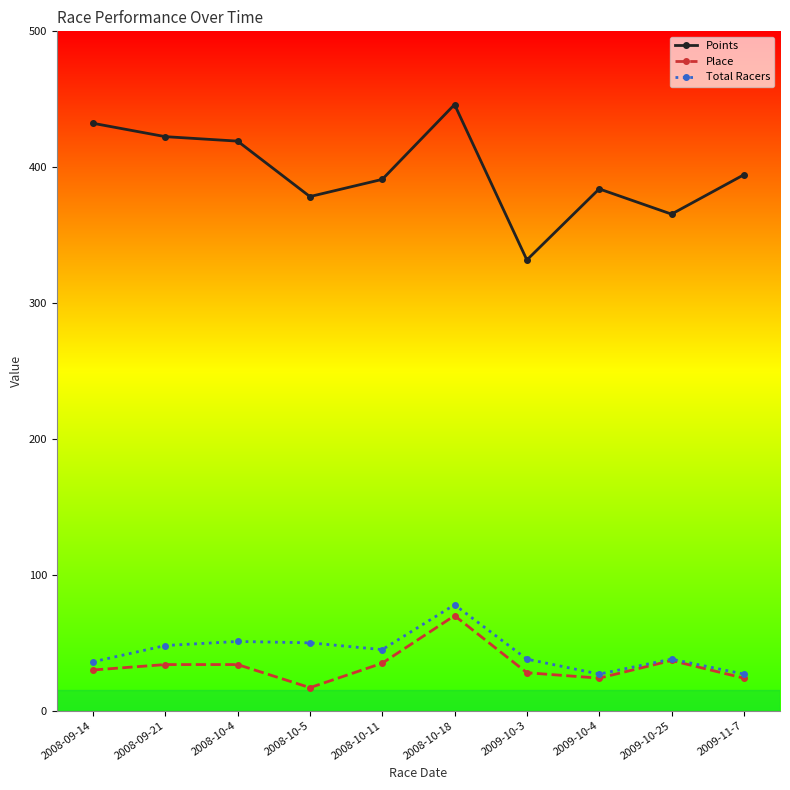

Count the number of categories in the chart.

10